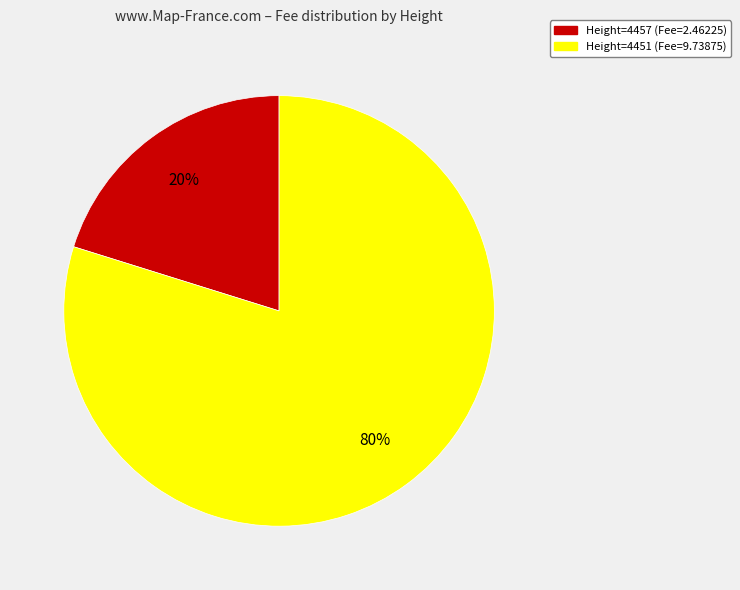

To the nearest percent, what is the average slice percentage?

50%